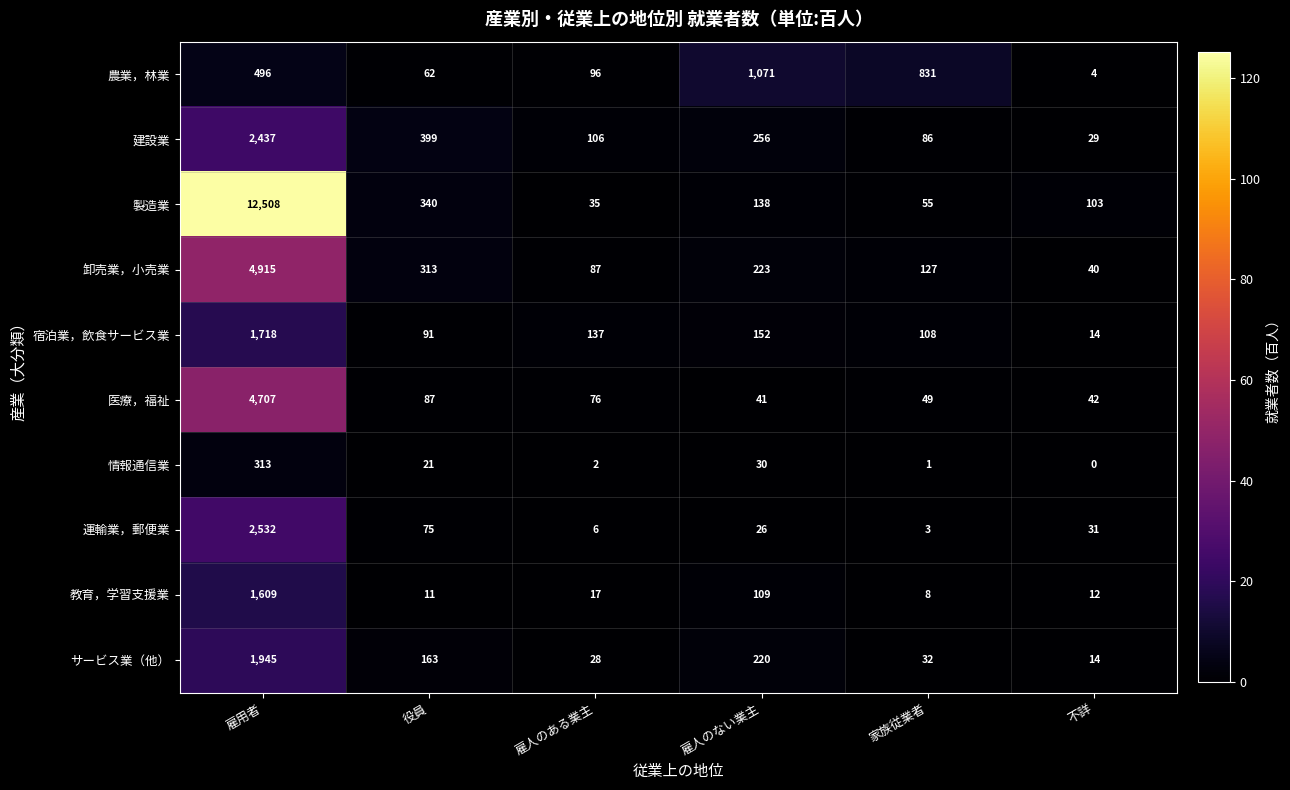

At which category is the sum across all series the highest?

雇用者